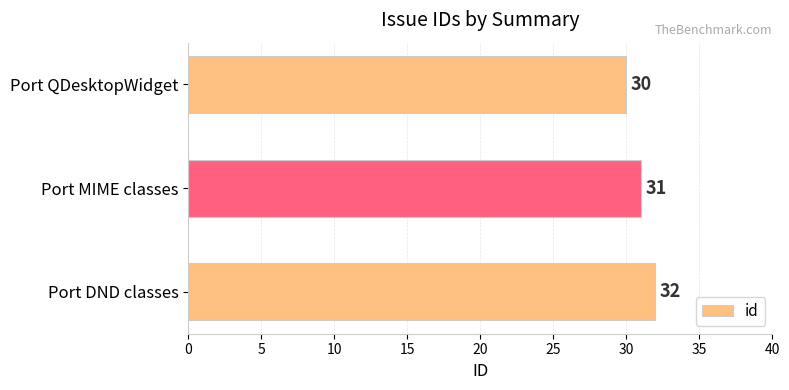

What is the value of the 3rd bar from the top?

32